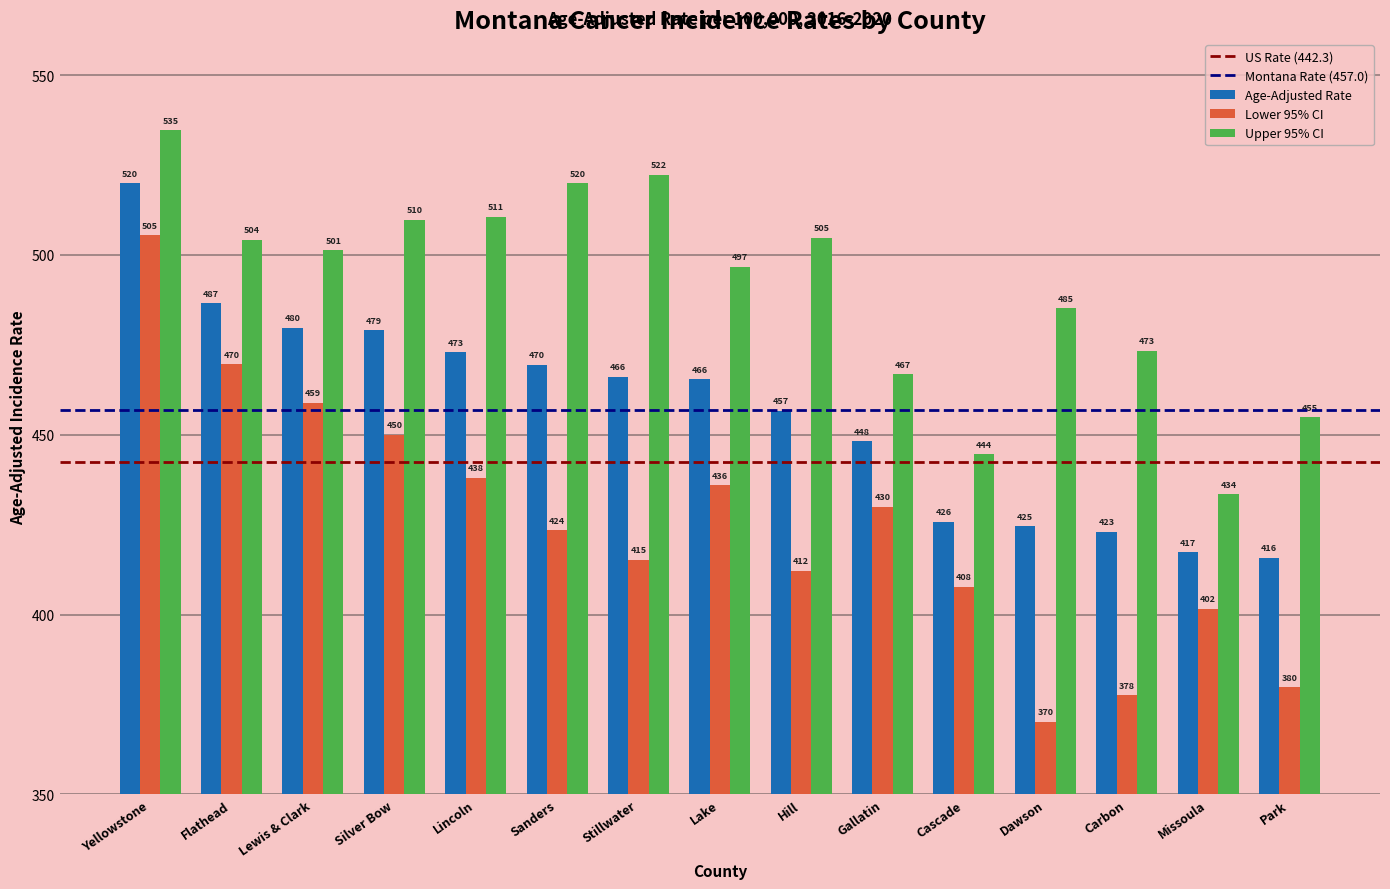

Rank the series by their average value, from lowest to highest.

Lower 95% CI, Age-Adjusted Rate, Upper 95% CI